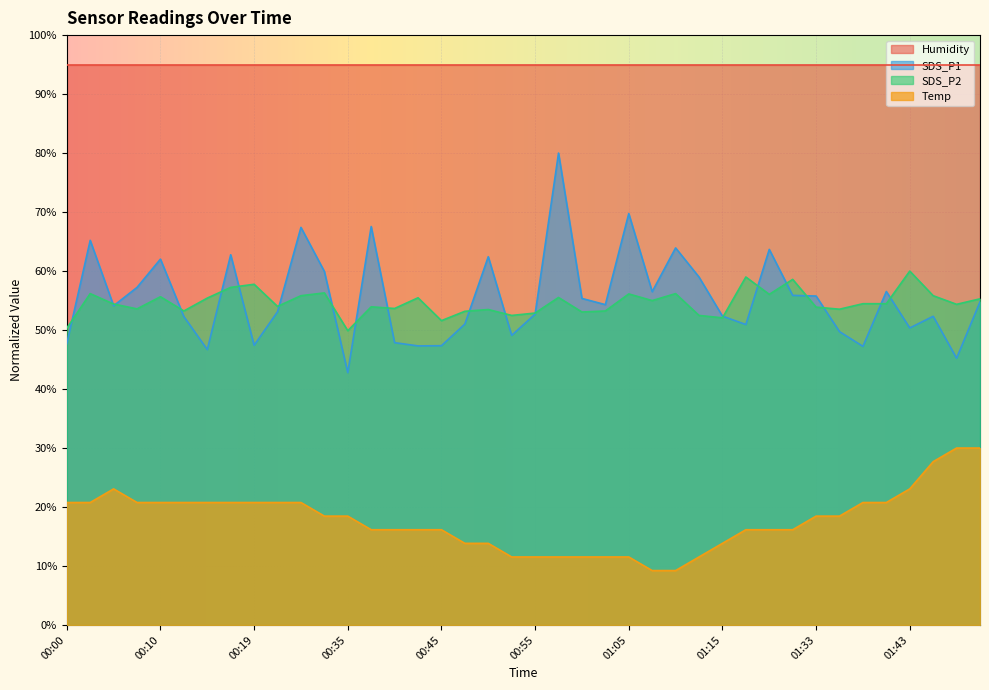

What is the smallest value displayed?

9.2